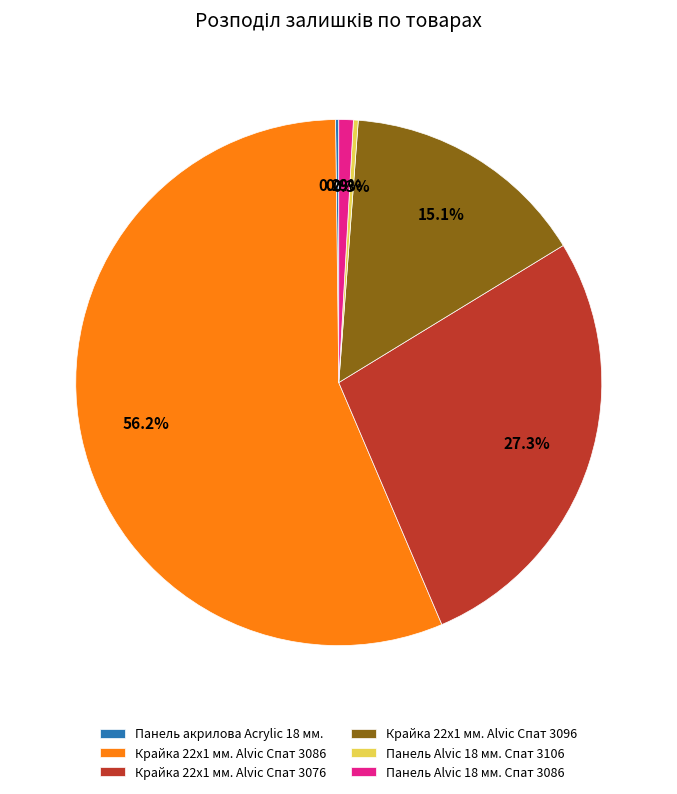

How much of the chart is everything except Панель Alvic 18 мм. Спат 3106?

99.7%